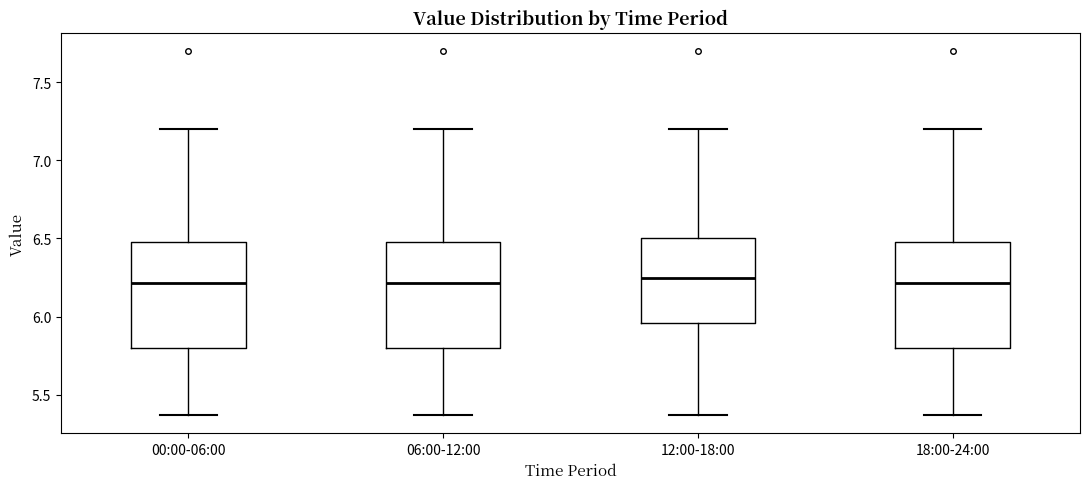

Reading left to right, read every box against the y-axis: the position of its median line, the range the box covers, and the ends of its whiskers. The values are not printed on the chart, so give them approximately, as read against the axis.

00:00-06:00: median 6.20, box 5.80 to 6.50, whiskers 5.35 to 7.20
06:00-12:00: median 6.20, box 5.80 to 6.50, whiskers 5.35 to 7.20
12:00-18:00: median 6.25, box 5.95 to 6.50, whiskers 5.35 to 7.20
18:00-24:00: median 6.20, box 5.80 to 6.50, whiskers 5.35 to 7.20